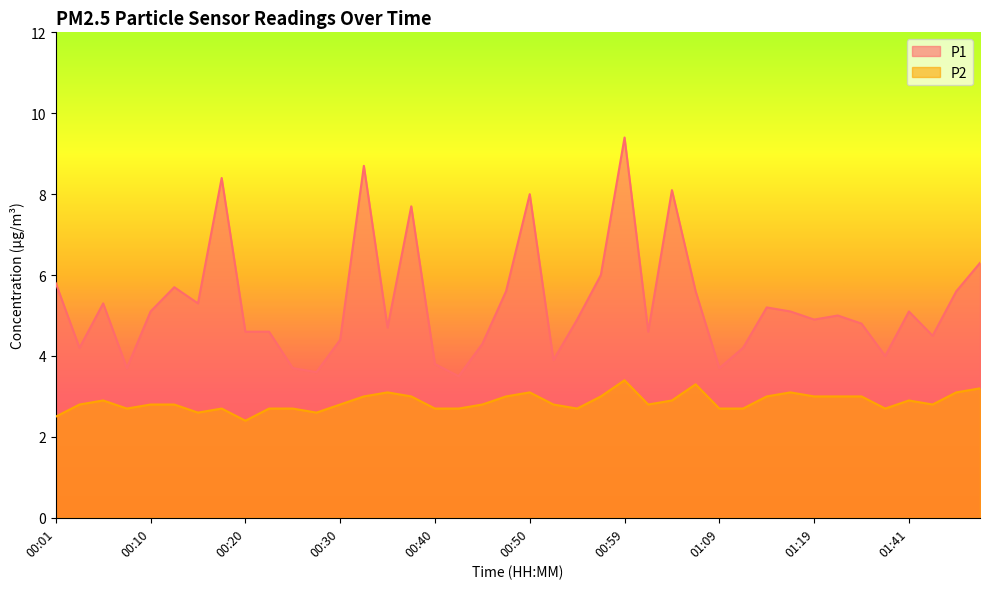

Rank the series by their average value, from highest to lowest.

P1, P2